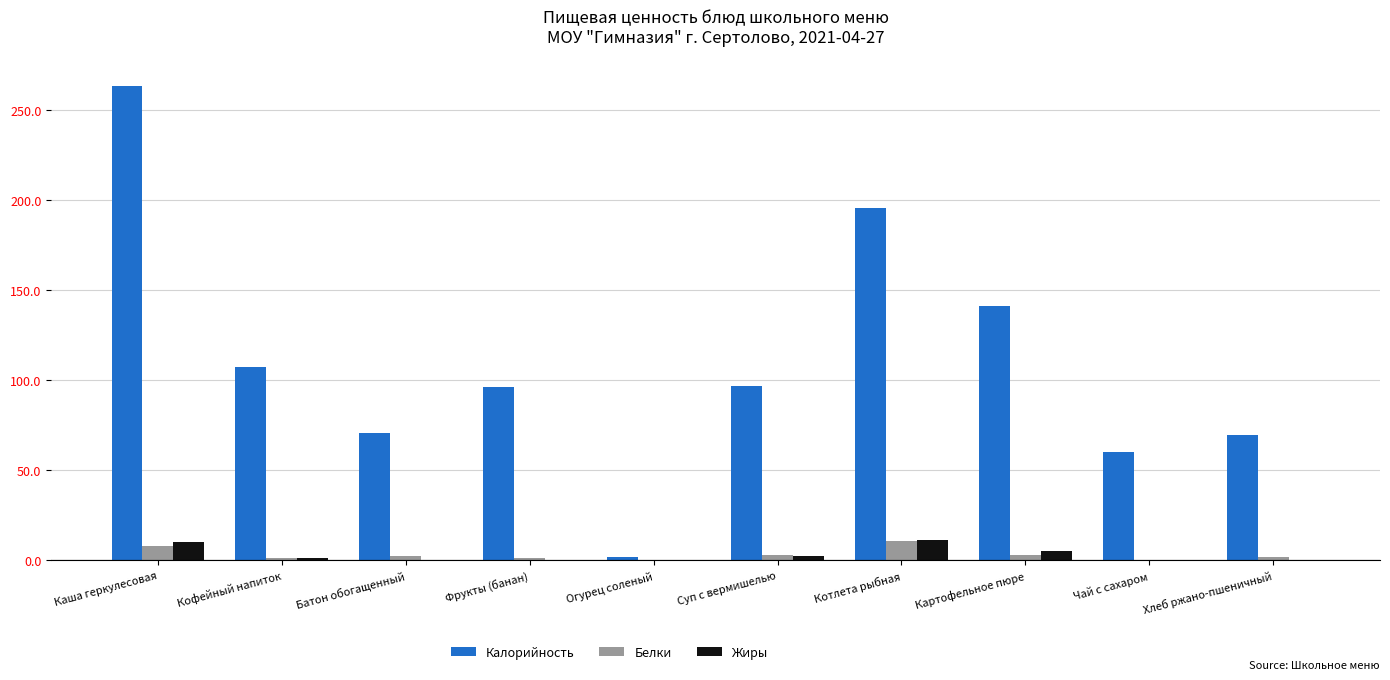

Where is Калорийность nearest to the value 132?

Картофельное пюре